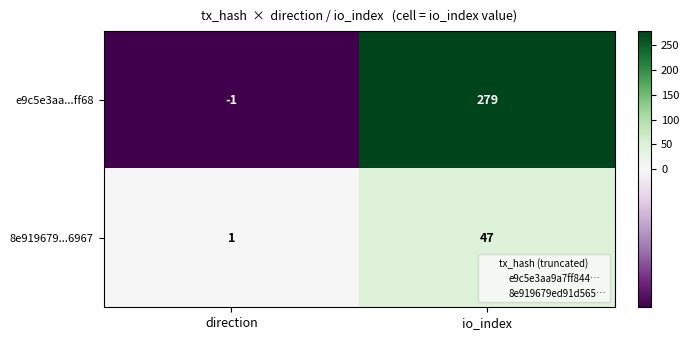

What is the smallest value displayed?

-1